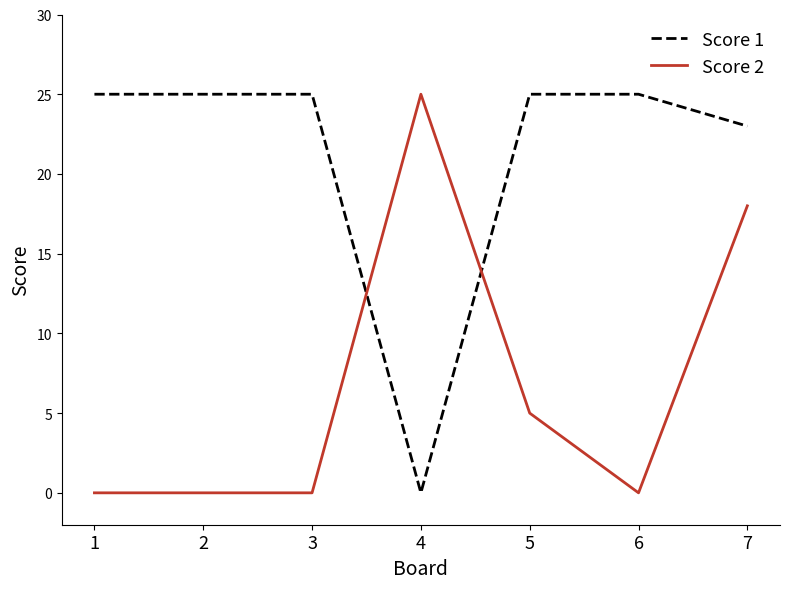

What is the spread (max minus min) of values at 7?

5